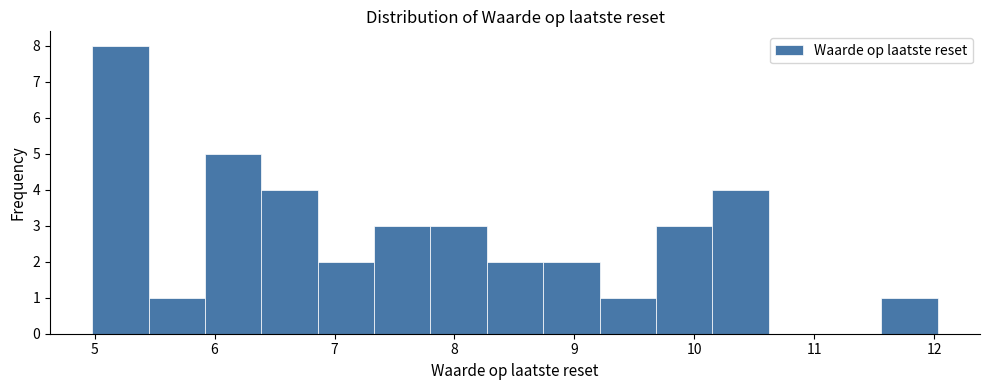

Reading left to right, transcribe this chart: for each bar, give the range it covers on the x-axis and its height. Neither the bar edges nor the heights are printed on the chart, so give them approximately, as read against the axes.

4.98 to 5.45: 8
5.45 to 5.92: 1
5.92 to 6.39: 5
6.39 to 6.86: 4
6.86 to 7.33: 2
7.33 to 7.80: 3
7.80 to 8.27: 3
8.27 to 8.74: 2
8.74 to 9.21: 2
9.21 to 9.68: 1
9.68 to 10.15: 3
10.15 to 10.62: 4
10.62 to 11.09: 0
11.09 to 11.56: 0
11.56 to 12.03: 1